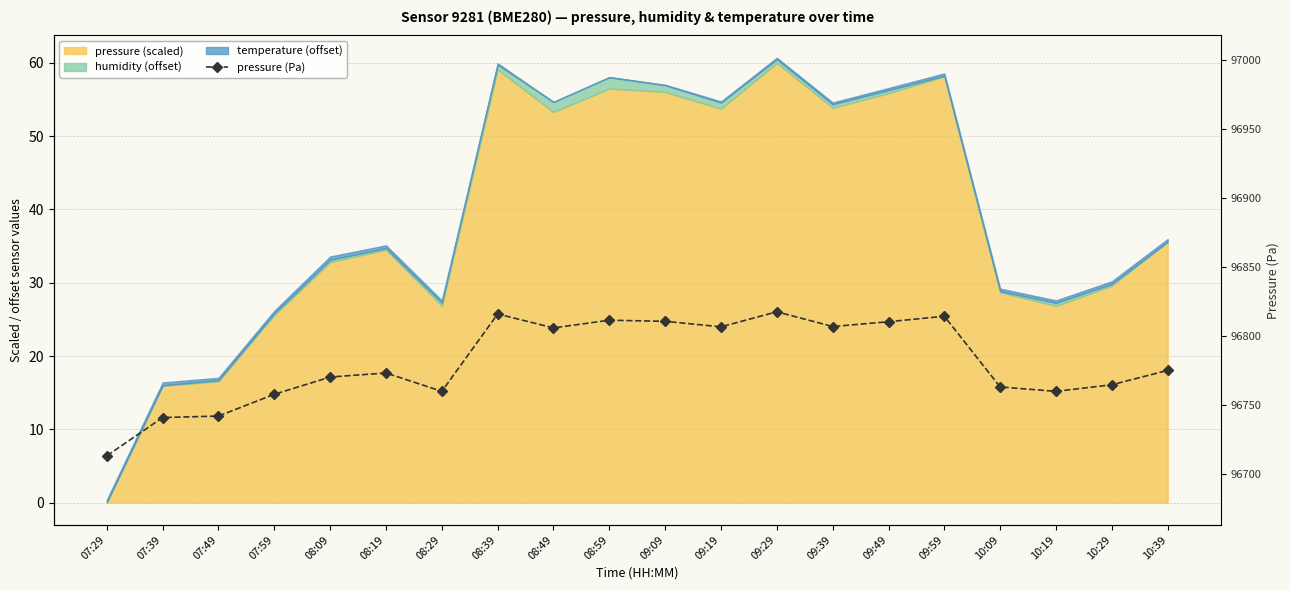

What is the sum of all values?

1935620.2